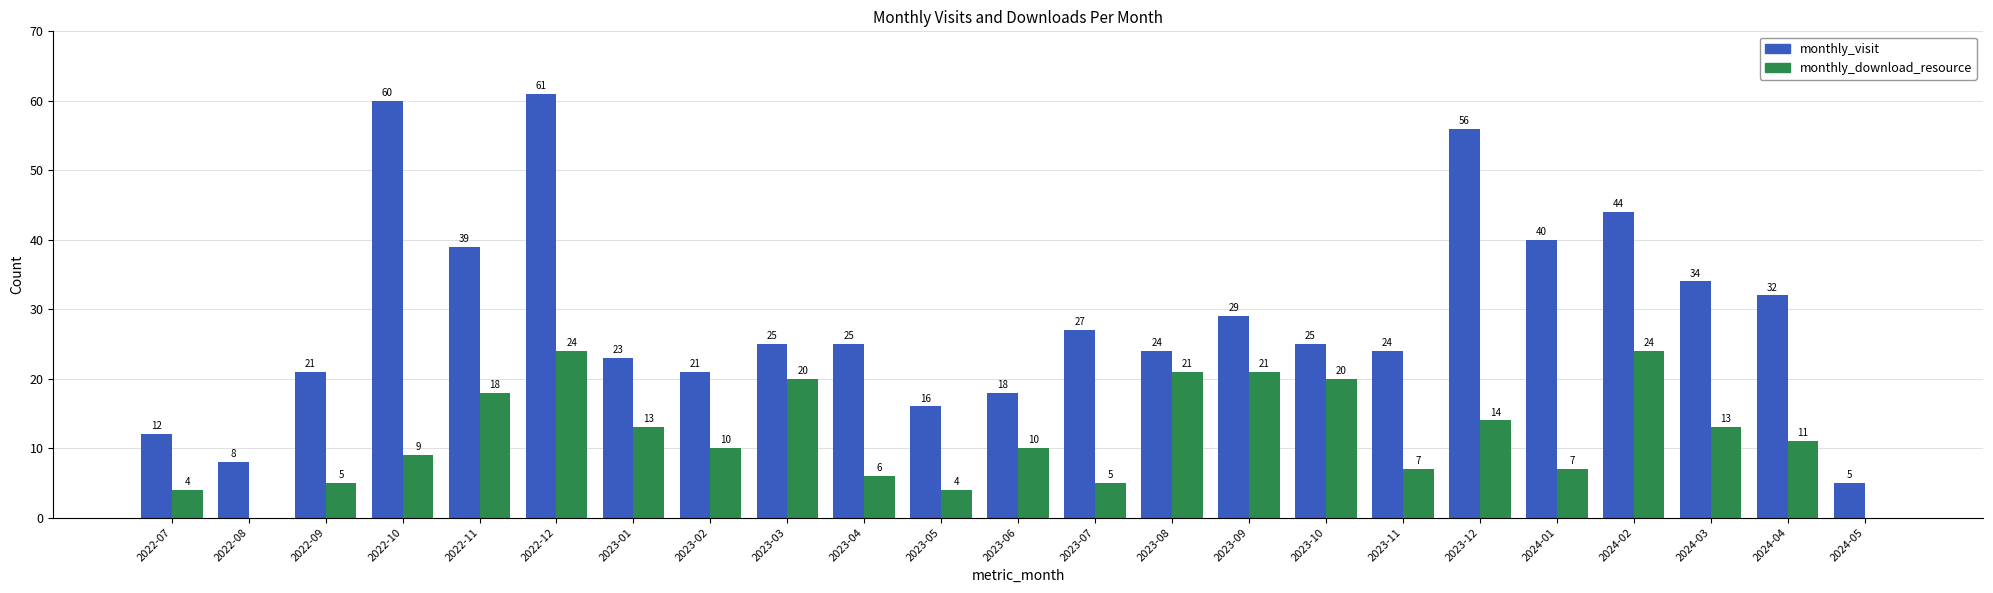

Reading right to left, list all the values displayed in this chart.

monthly_visit: 2024-05=5	2024-04=32	2024-03=34	2024-02=44	2024-01=40	2023-12=56	2023-11=24	2023-10=25	2023-09=29	2023-08=24	2023-07=27	2023-06=18	2023-05=16	2023-04=25	2023-03=25	2023-02=21	2023-01=23	2022-12=61	2022-11=39	2022-10=60	2022-09=21	2022-08=8	2022-07=12
monthly_download_resource: 2024-05=0	2024-04=11	2024-03=13	2024-02=24	2024-01=7	2023-12=14	2023-11=7	2023-10=20	2023-09=21	2023-08=21	2023-07=5	2023-06=10	2023-05=4	2023-04=6	2023-03=20	2023-02=10	2023-01=13	2022-12=24	2022-11=18	2022-10=9	2022-09=5	2022-08=0	2022-07=4